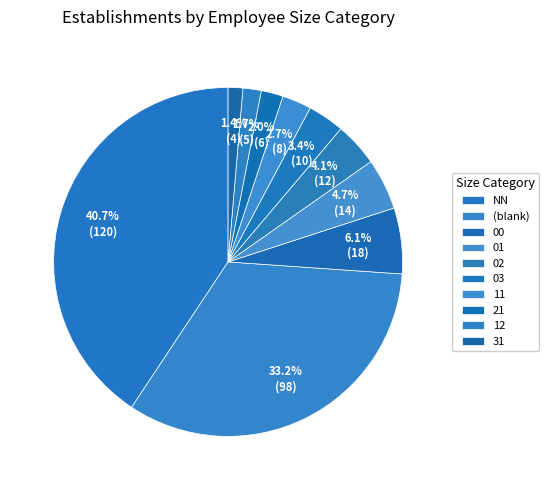

Which slice is the largest?

NN